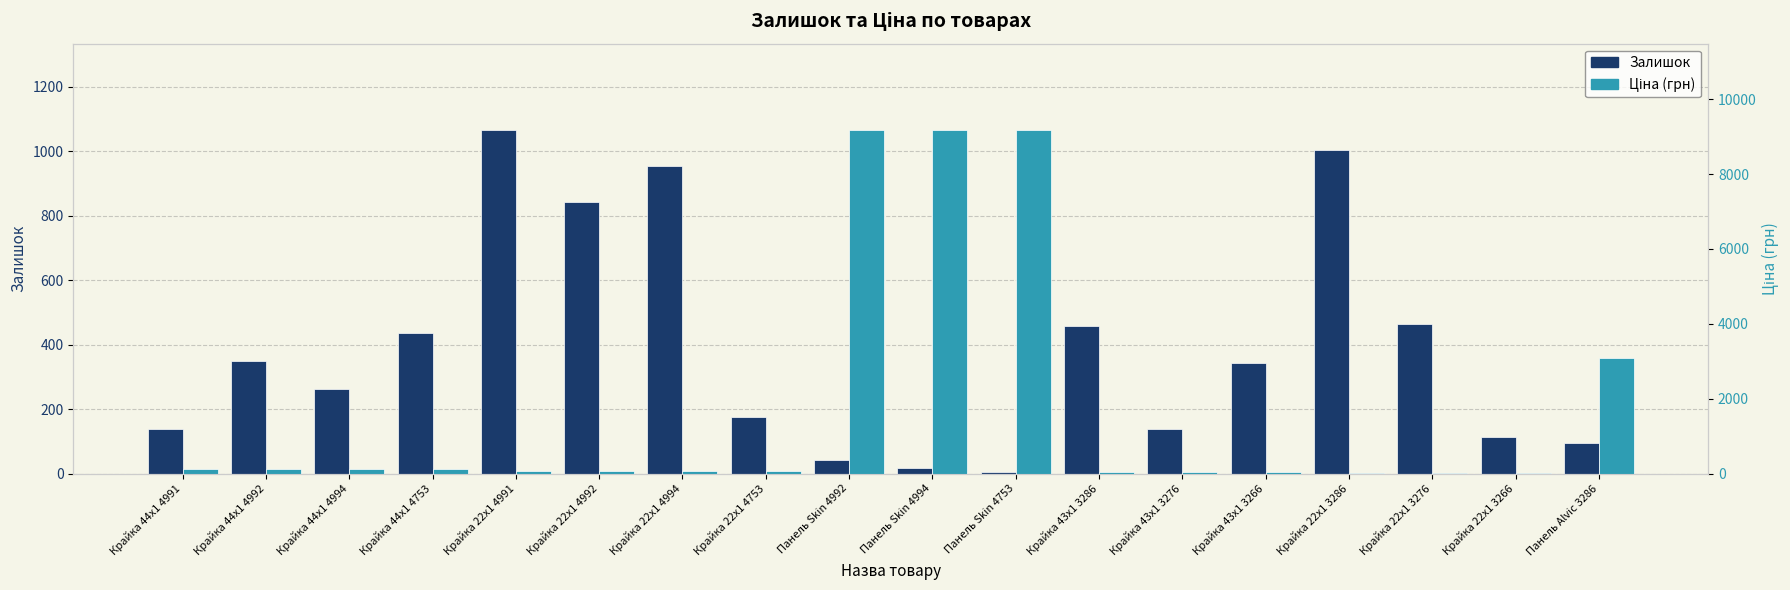

What is the total value across all series at Панель Skin 4994?

9201.9